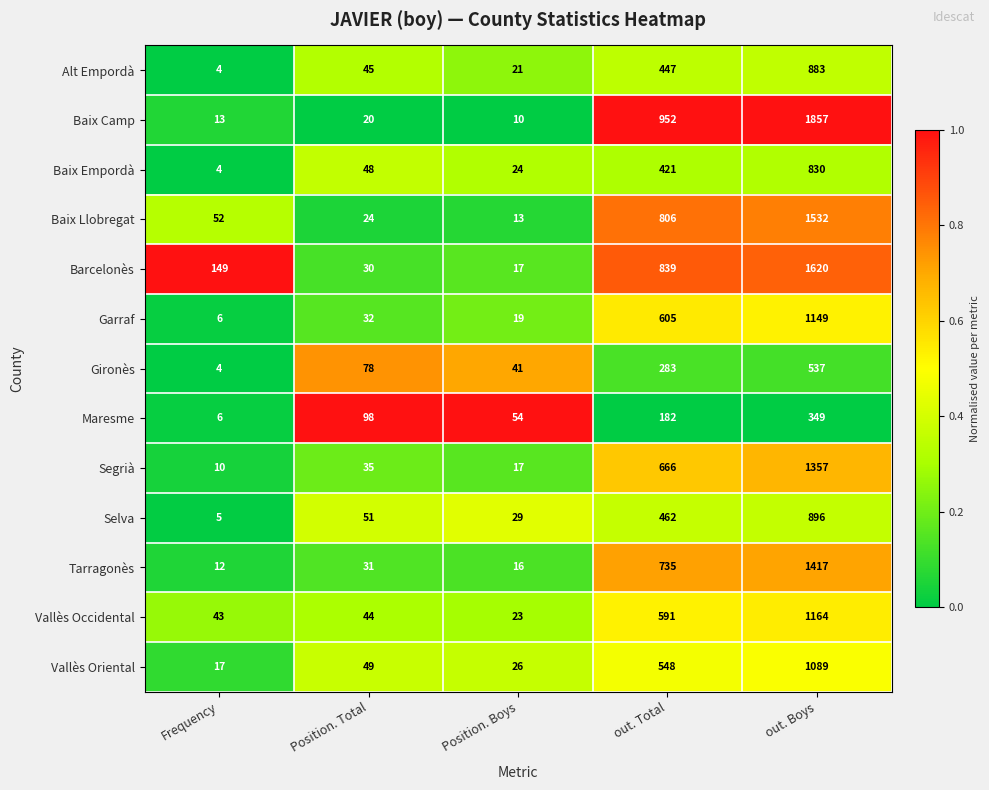

Count the number of data series in this chart.

13